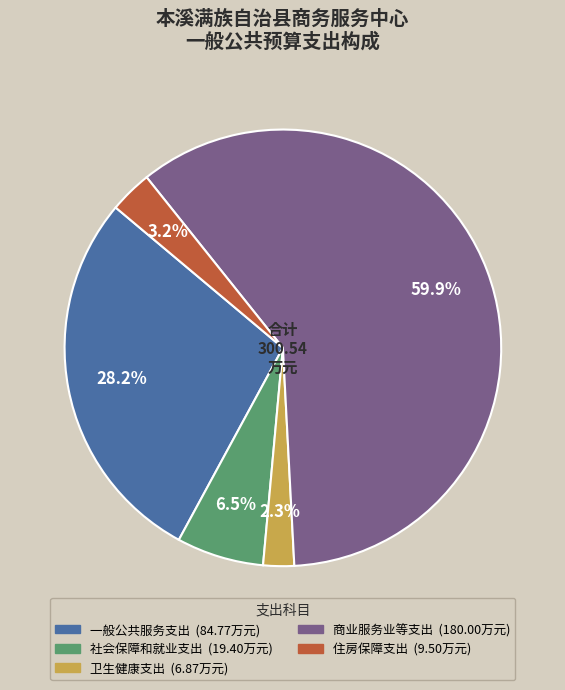

Rank the categories by value from highest to lowest.

商业服务业等支出, 一般公共服务支出, 社会保障和就业支出, 住房保障支出, 卫生健康支出